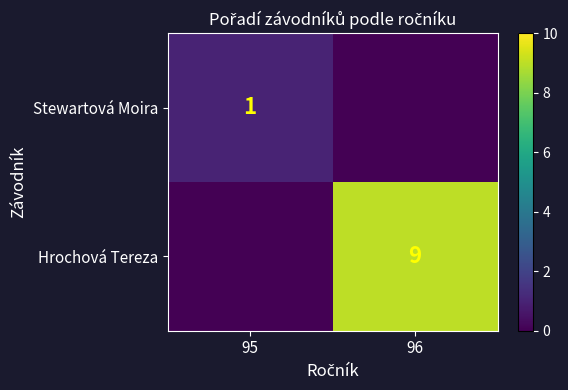

What is the sum of all Hrochová Tereza values?

9